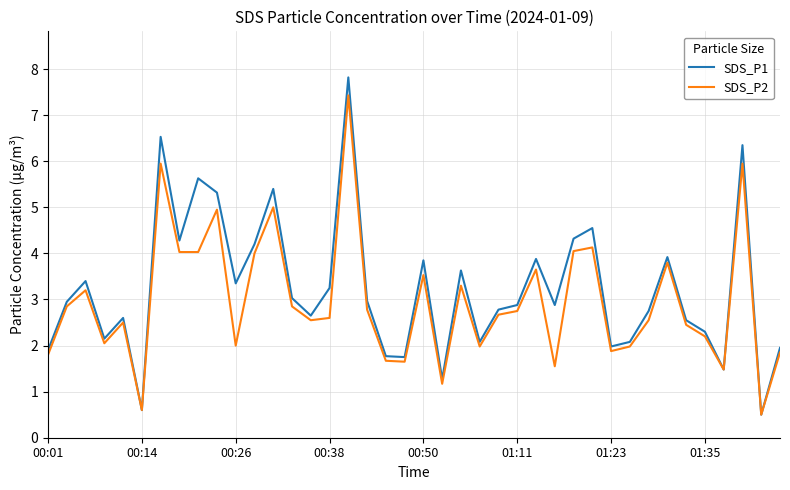

Count the number of data series in this chart.

2